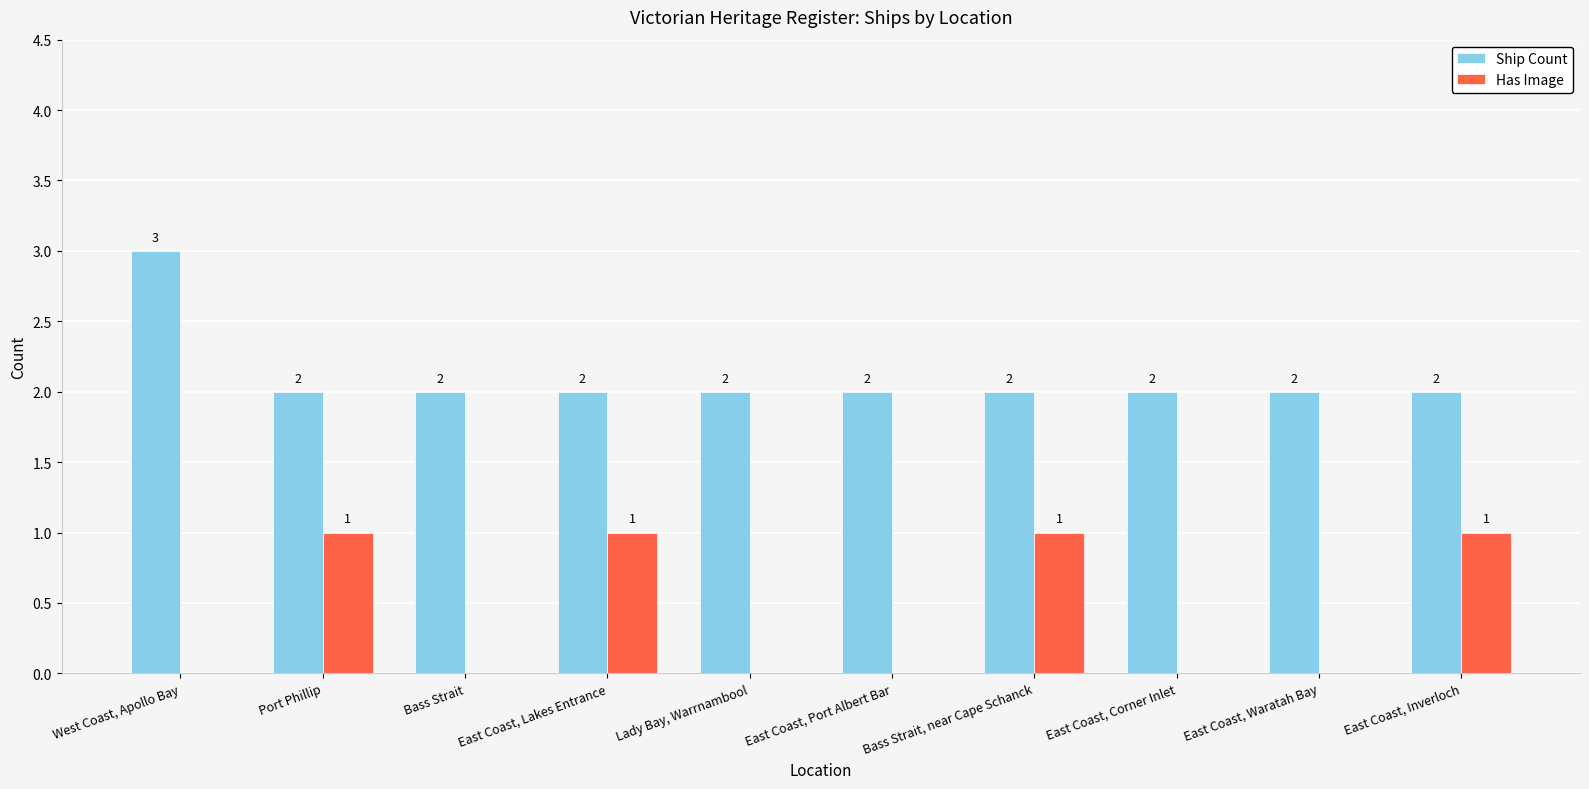

Which series changed the most between West Coast, Apollo Bay and East Coast, Port Albert Bar?

Ship Count